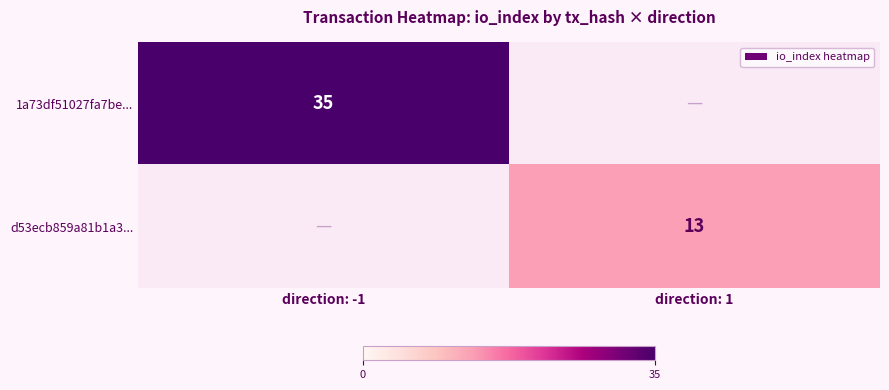

The value of d53ecb859a81b1a3... at direction: 1 is 18. True or false?

False